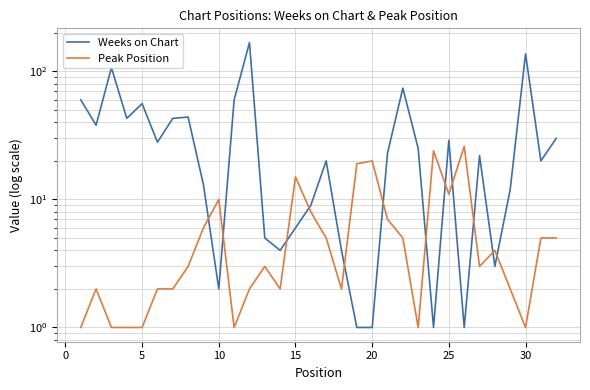

List the series in order of their overall mean, lowest first.

Peak Position, Weeks on Chart